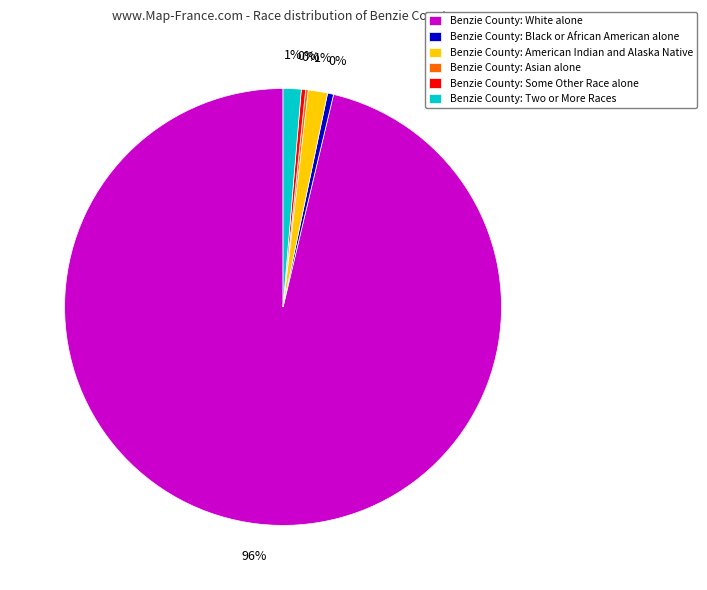

Combined, do Benzie County: Black or African American alone and Benzie County: White alone account for over 50%?

Yes